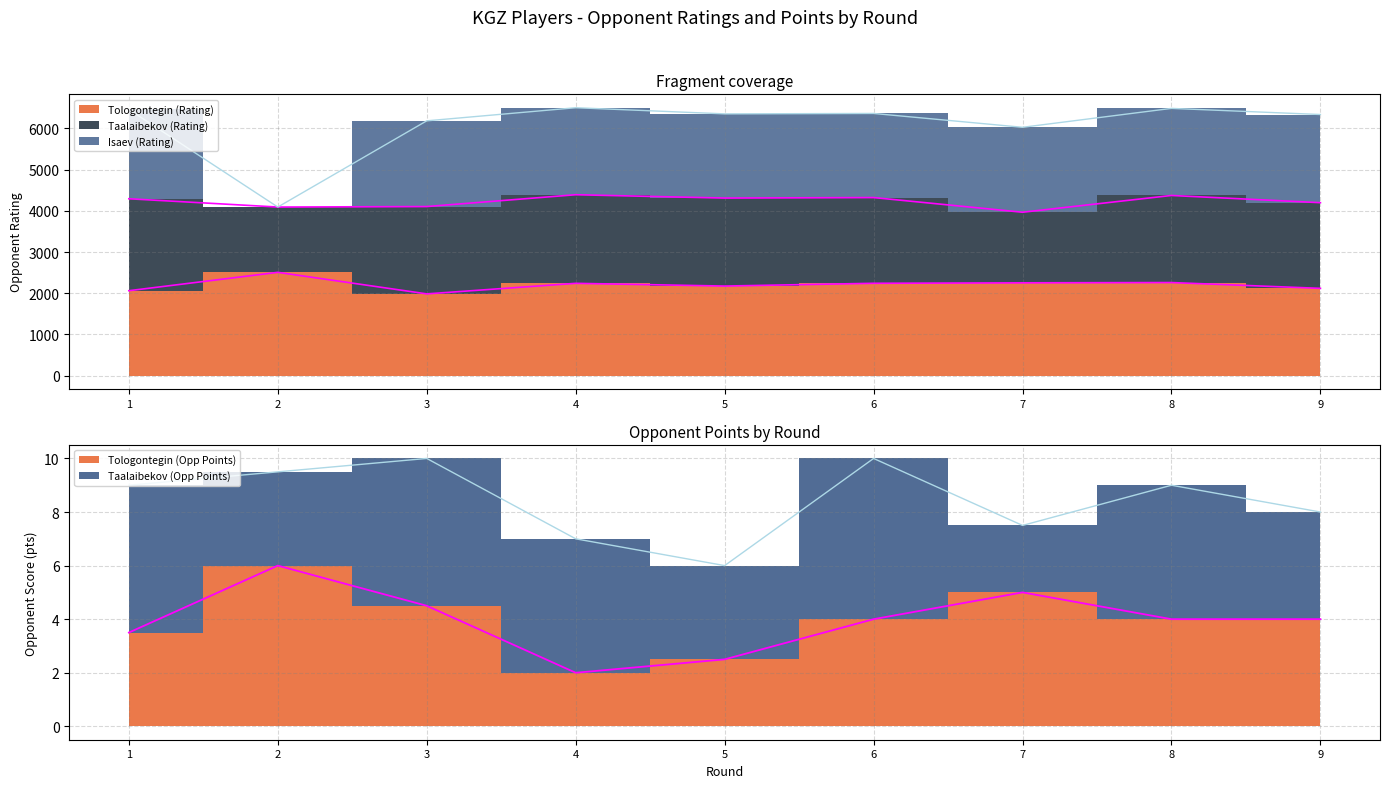

True or false: Isaev (Rating) and Tologontegin (Opp Points) intersect in this chart.

False